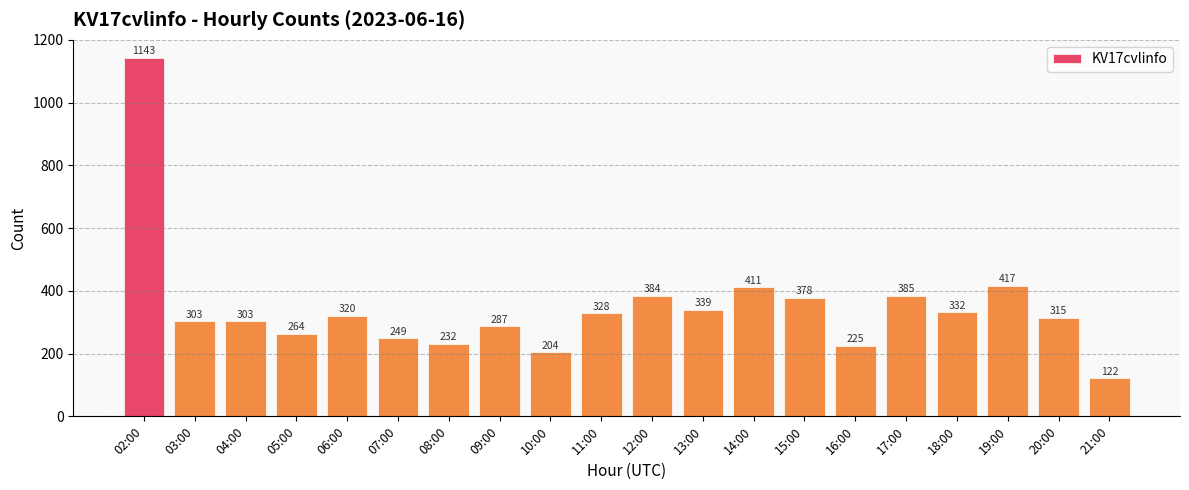

Reading left to right, transcribe all the data shown in this chart.

1143	303	303	264	320	249	232	287	204	328	384	339	411	378	225	385	332	417	315	122